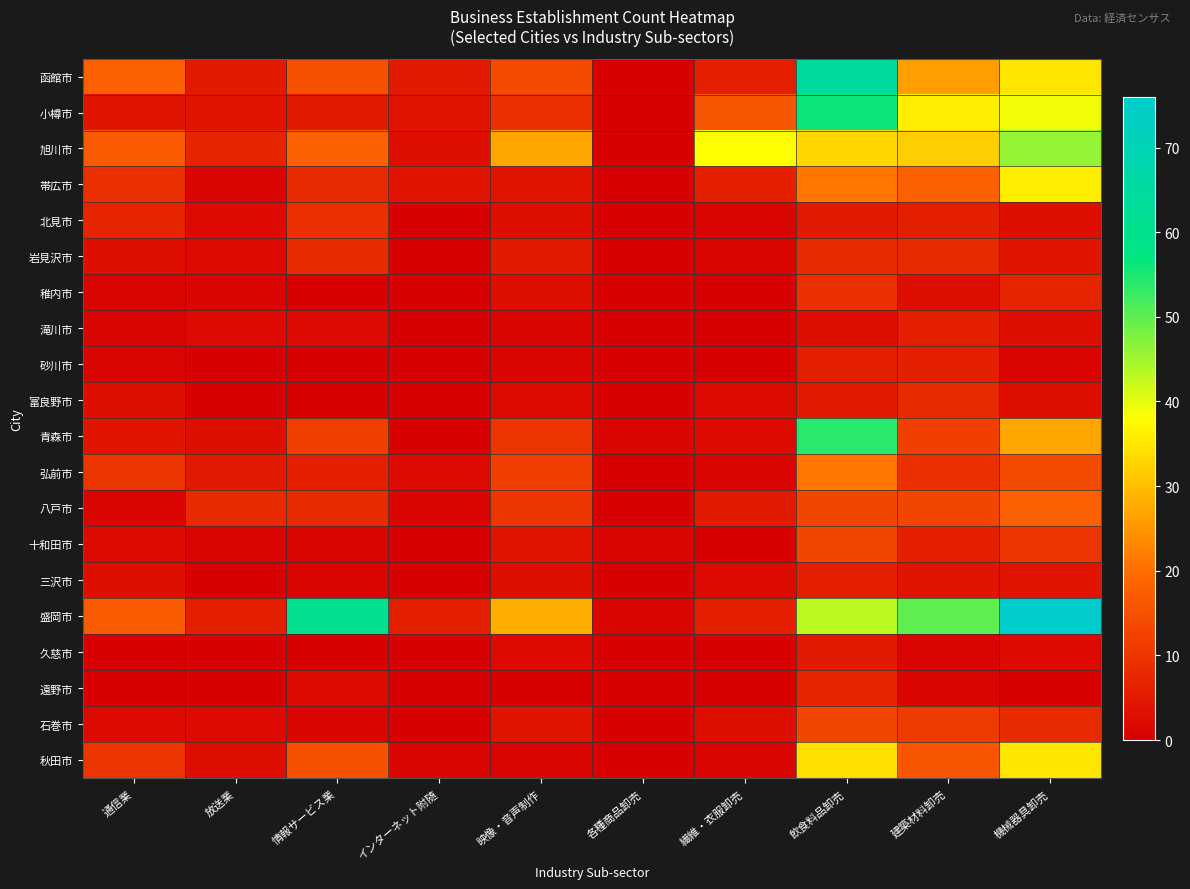

What is the spread (max minus min) of values at 各種商品卸売?

1